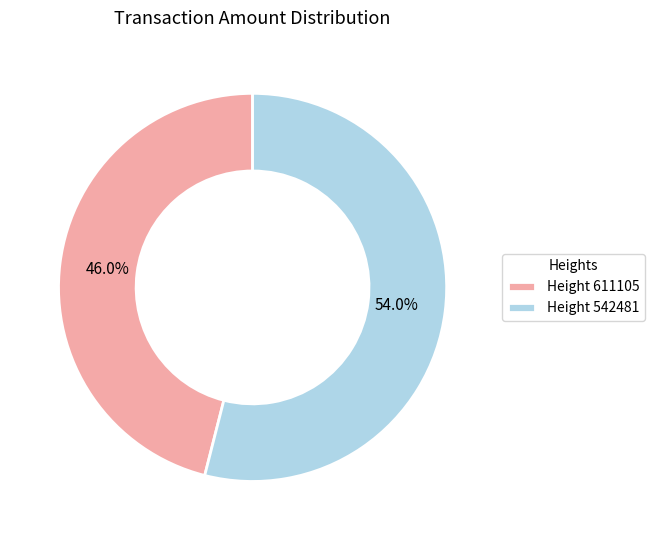

Is there a majority slice in this chart?

Yes